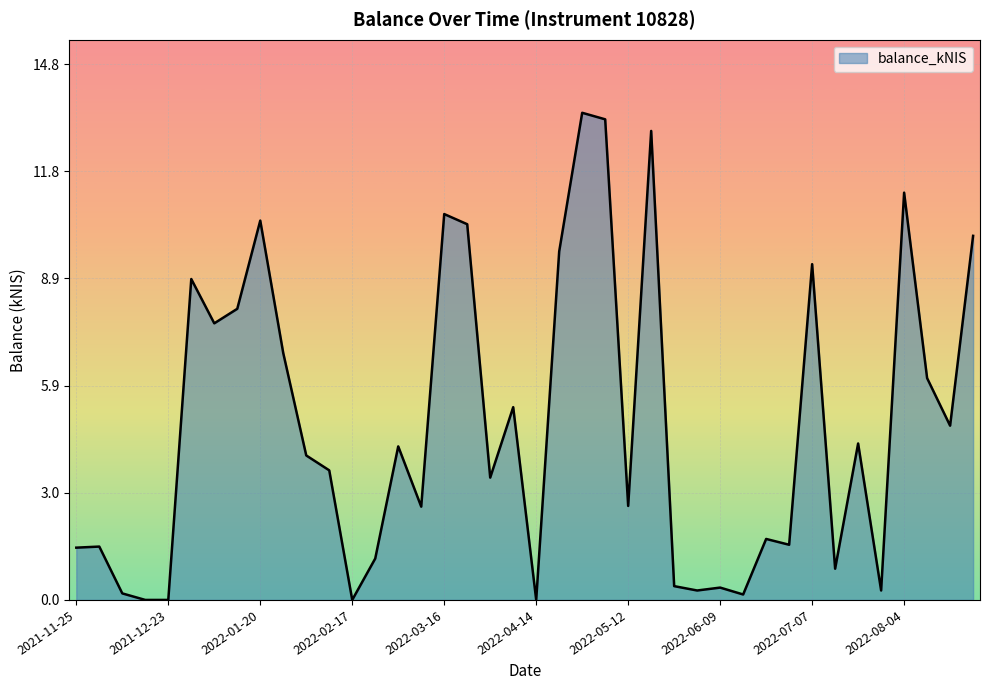

What is the difference between the maximum and minimum values?

13.4